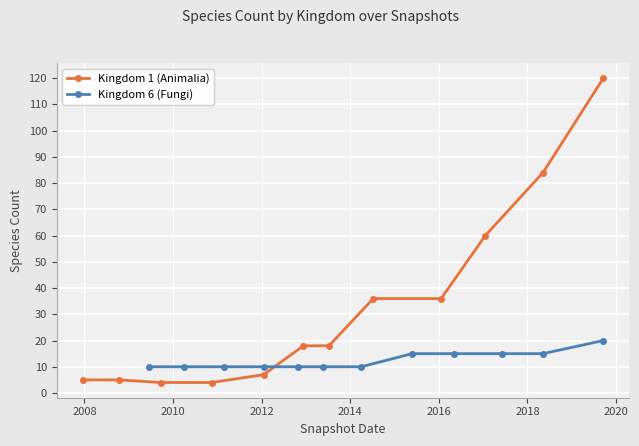

What is the value of the Kingdom 1 (Animalia) point at the 9th from the left?

36